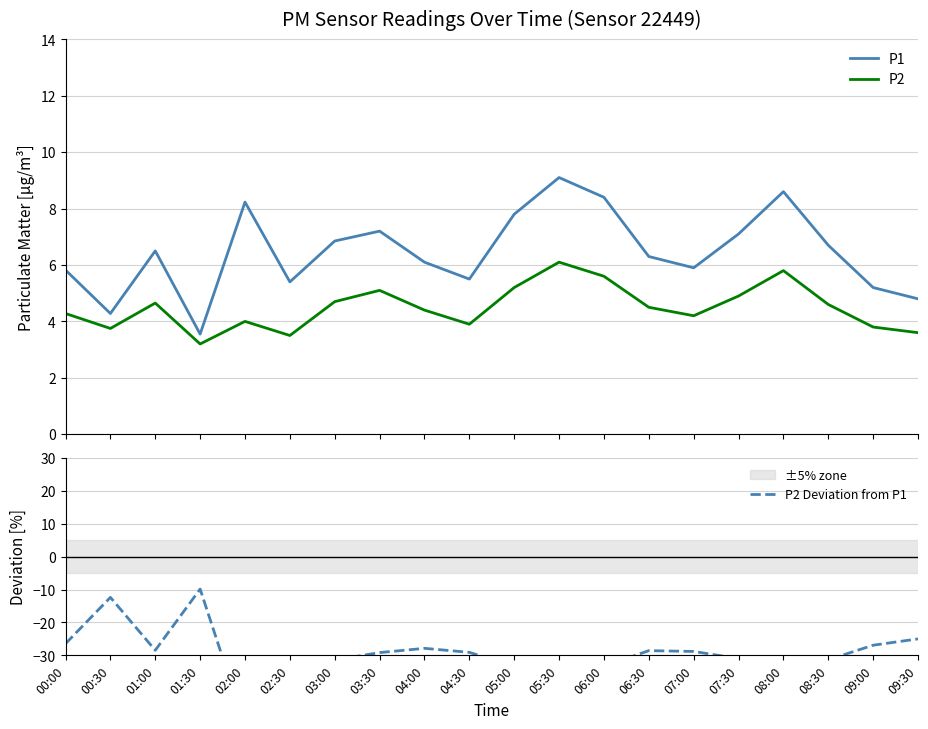

Count the number of categories in the chart.

20